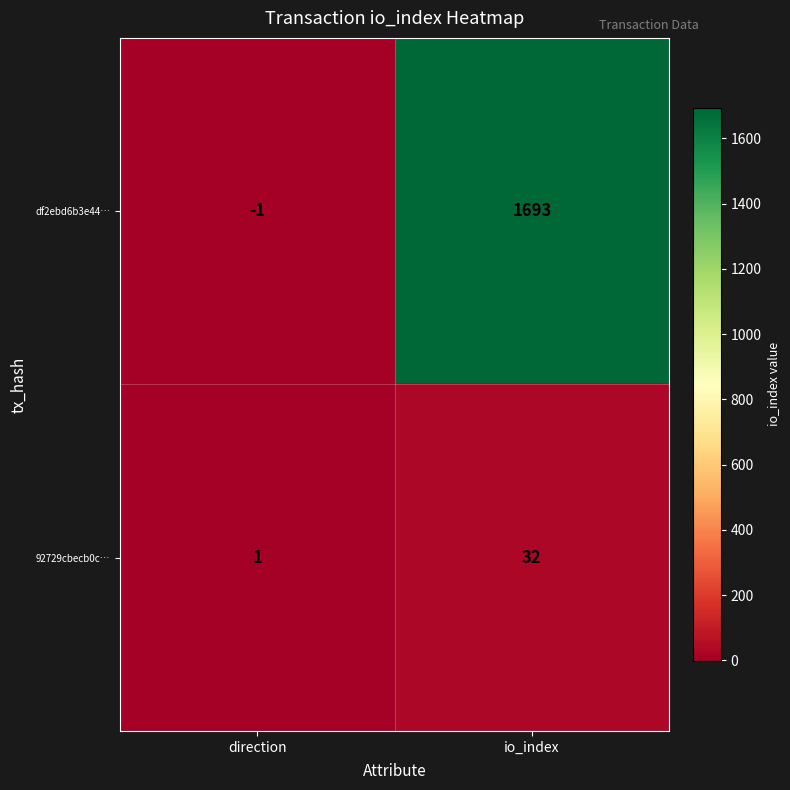

Reading left to right, list all the values displayed in this chart.

df2ebd6b3e44…: -1	1693
92729cbecb0c…: 1	32